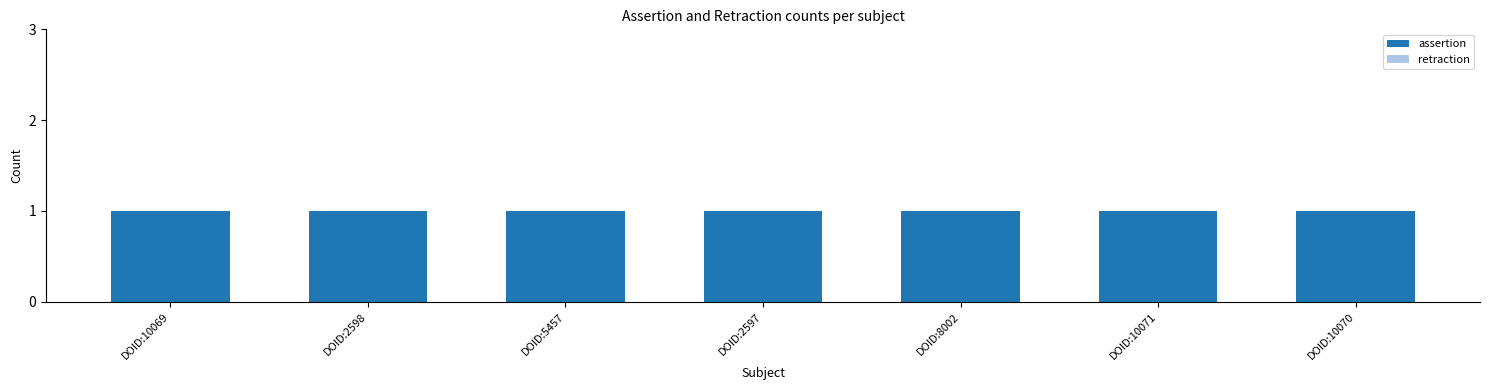

At which label is assertion closest to 1?

DOID:10069